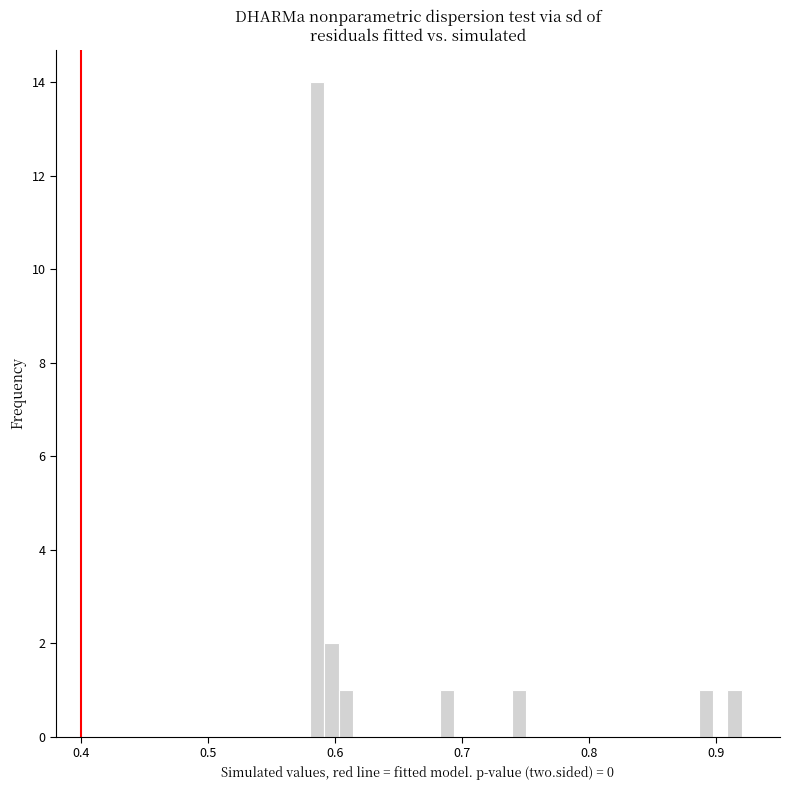

Read against the x-axis, roughly where is the centre of the tallest bar?

0.59